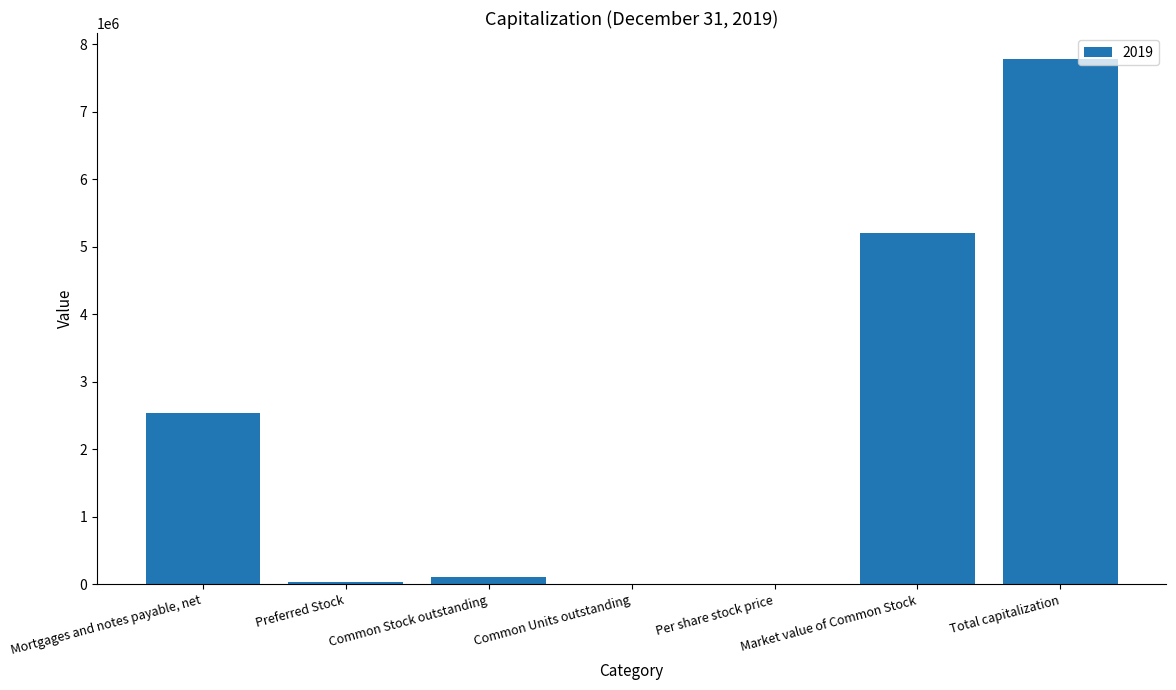

What is the maximum value shown in the chart?

7780506.0